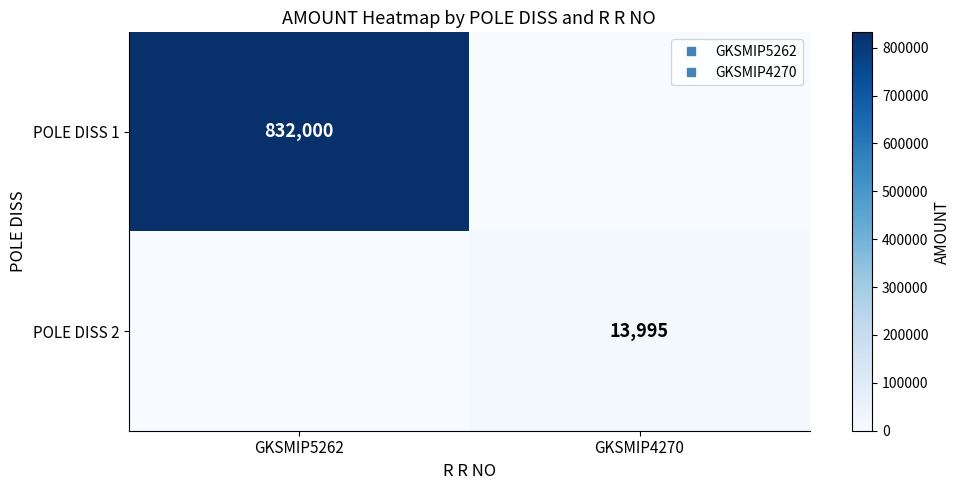

How many data points in POLE DISS 1 are less than 832000?

1